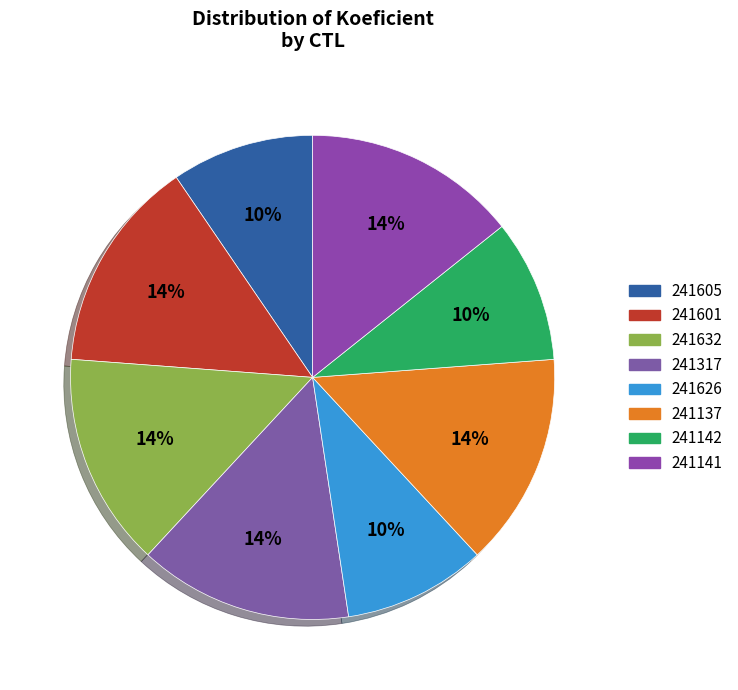

Combined, do 241626 and 241137 account for over 50%?

No